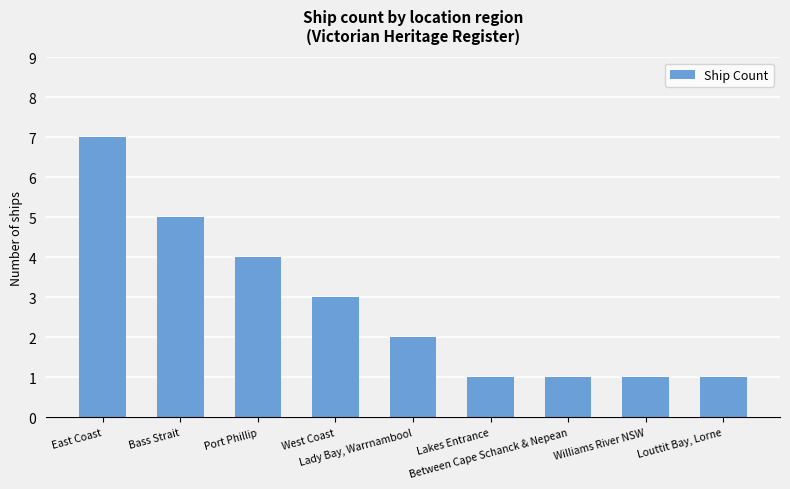

Approximately how many times larger is the value at Between Cape Schanck & Nepean compared to Bass Strait?

0.2